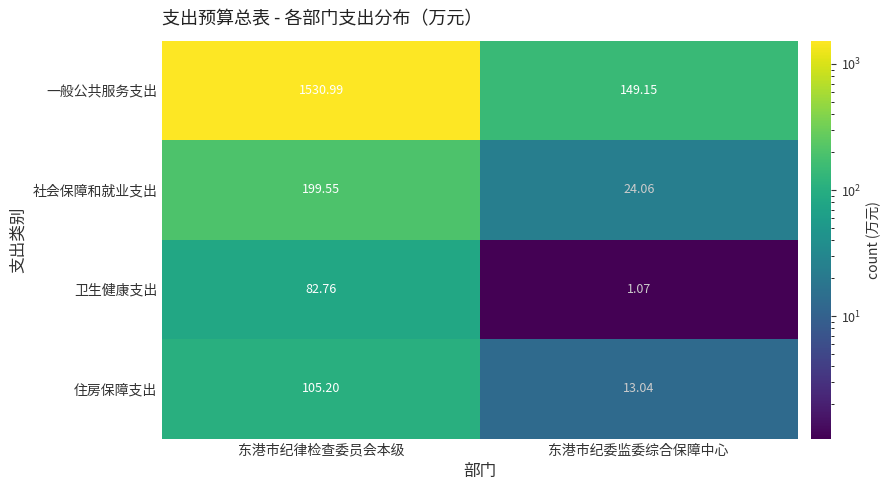

List the labels in order of 社会保障和就业支出 value, smallest first.

东港市纪委监委综合保障中心, 东港市纪律检查委员会本级